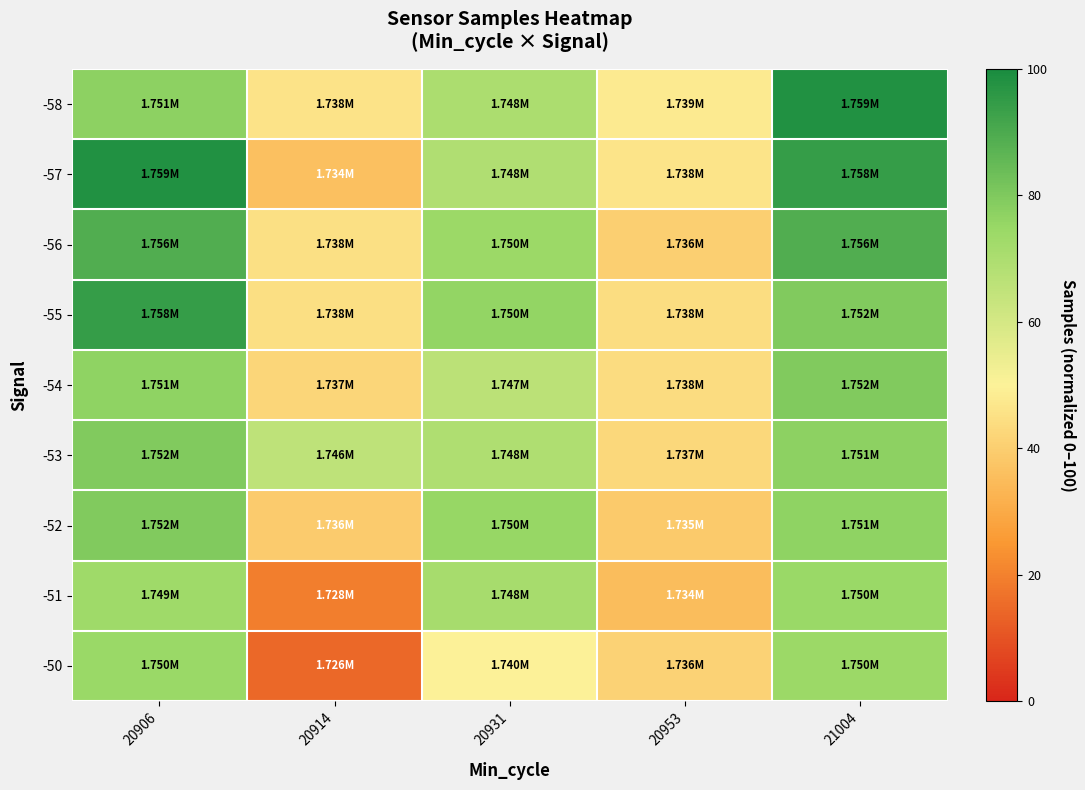

Reading left to right, transcribe all the data shown in this chart.

-58: 20906=77.1	20914=46.0	20931=70.2	20953=47.8	21004=98.3
-57: 20906=98.3	20914=36.1	20931=69.1	20953=46.2	21004=94.4
-56: 20906=88.9	20914=45.1	20931=73.9	20953=40.4	21004=88.9
-55: 20906=94.4	20914=44.8	20931=76.0	20953=44.1	21004=79.6
-54: 20906=76.7	20914=42.3	20931=66.3	20953=43.8	21004=79.6
-53: 20906=79.6	20914=65.3	20931=69.2	20953=42.7	21004=77.1
-52: 20906=79.6	20914=39.3	20931=75.4	20953=38.7	21004=76.7
-51: 20906=73.2	20914=19.2	20931=71.2	20953=35.2	21004=74.4
-50: 20906=74.4	20914=14.7	20931=49.8	20953=41.2	21004=73.9